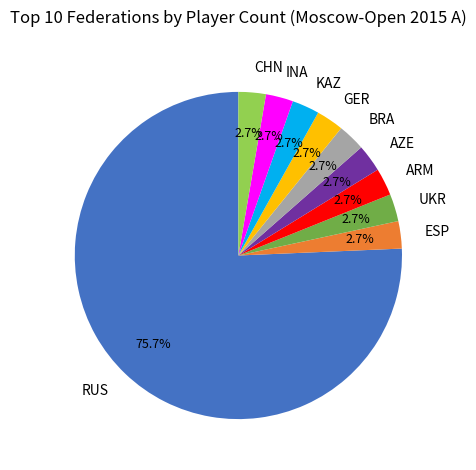

Does any single category account for the majority?

Yes